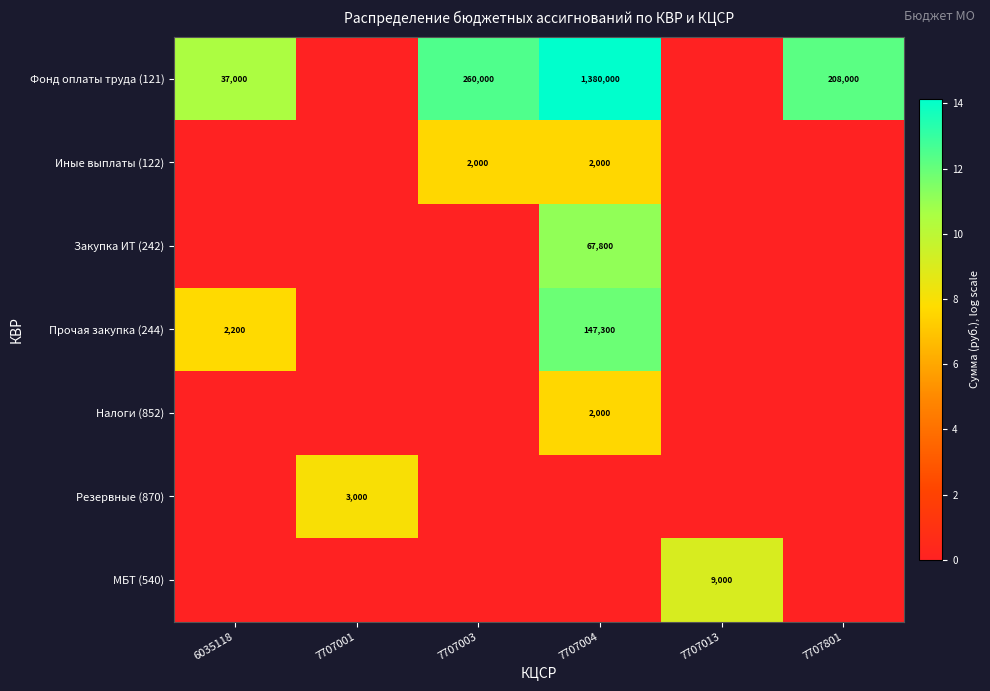

True or false: Резервные (870) has a value of 4706 at 7707001.

False